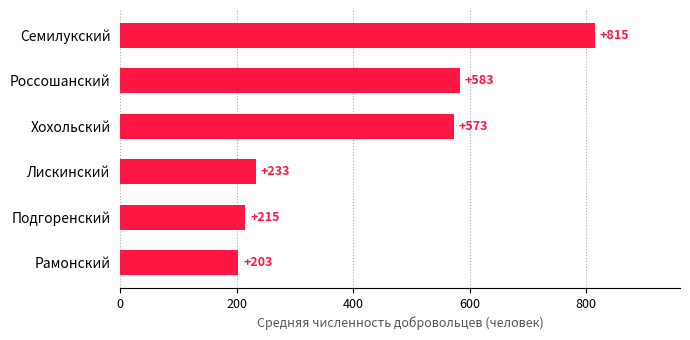

Approximately how many times larger is the value at Подгоренский compared to Семилукский?

0.3